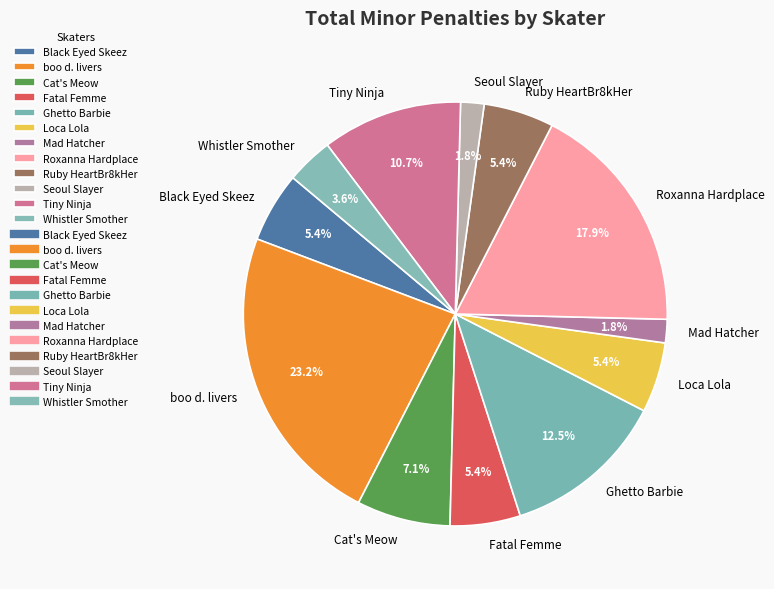

Which category has the biggest portion of the pie?

boo d. livers